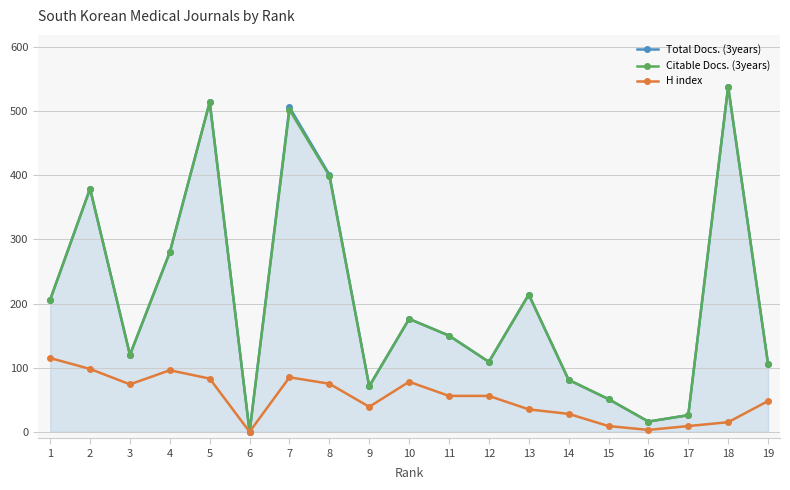

True or false: Total Docs. (3years) has a value of 51 at 15.

True